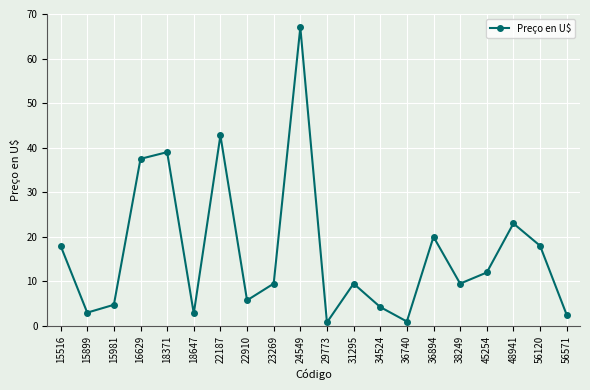

The chart shows a value of 4.2 at 34524. True or false?

True